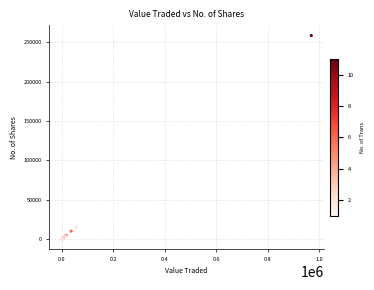

What Y value in the scatter plot is closest to 129229?

15000